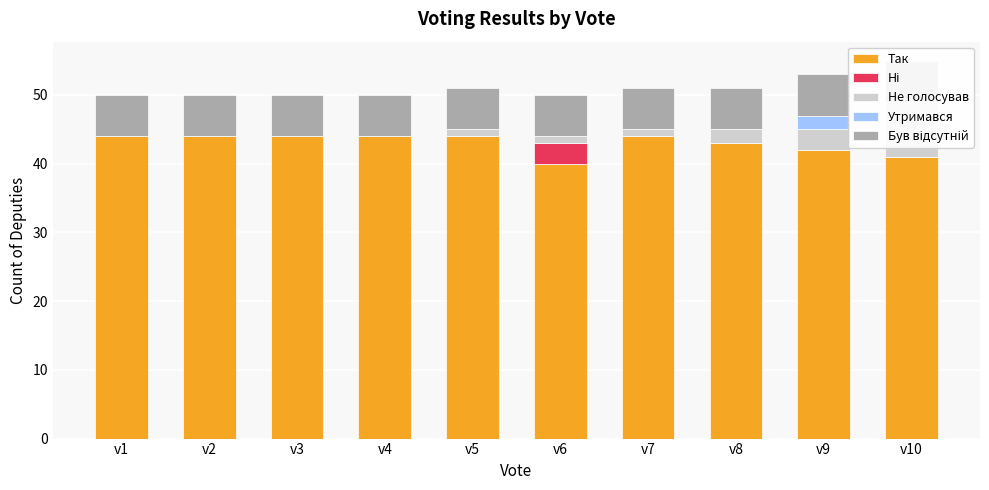

At which category does the chart reach its minimum across all series?

v1